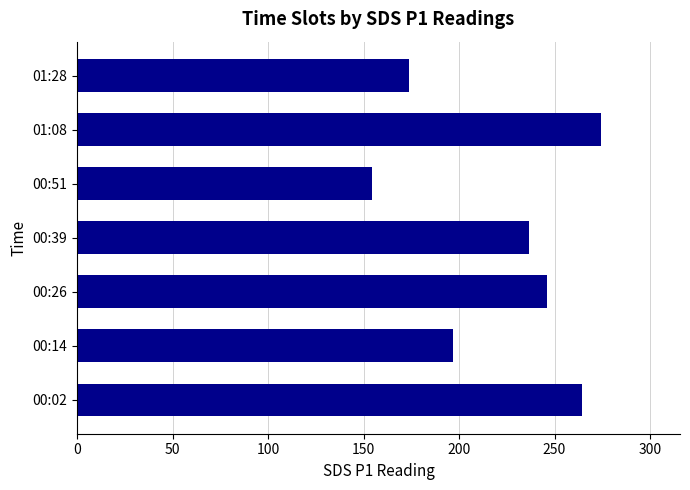

At which category does the chart reach its peak across all series?

01:08